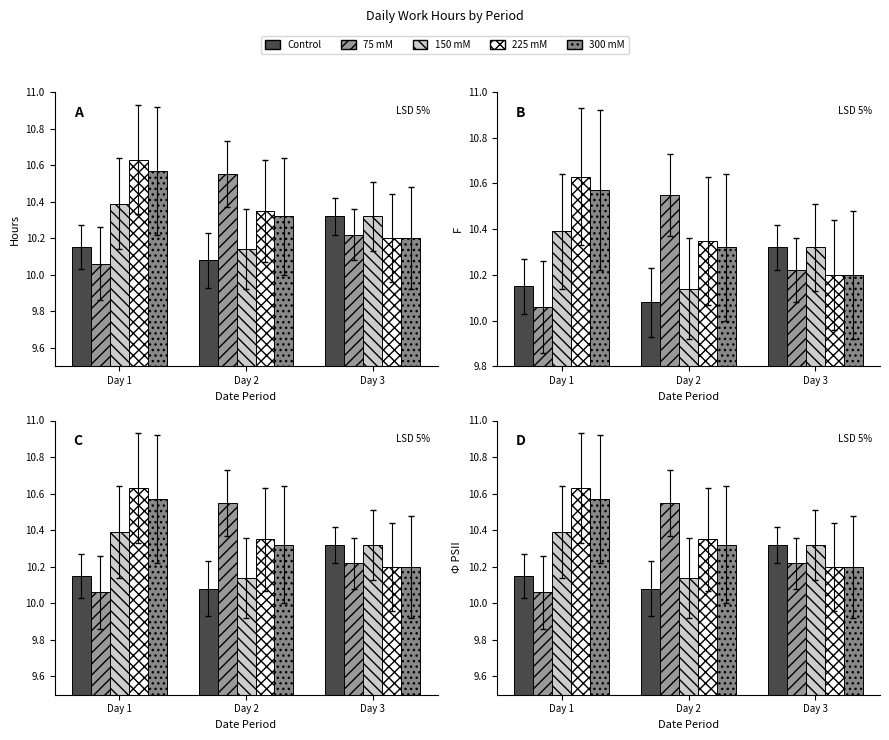

Read the 225 mM value at Day 2.

10.3